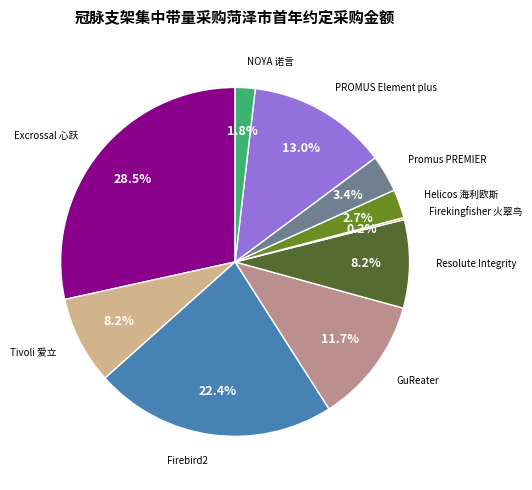

Does any single category account for the majority?

No